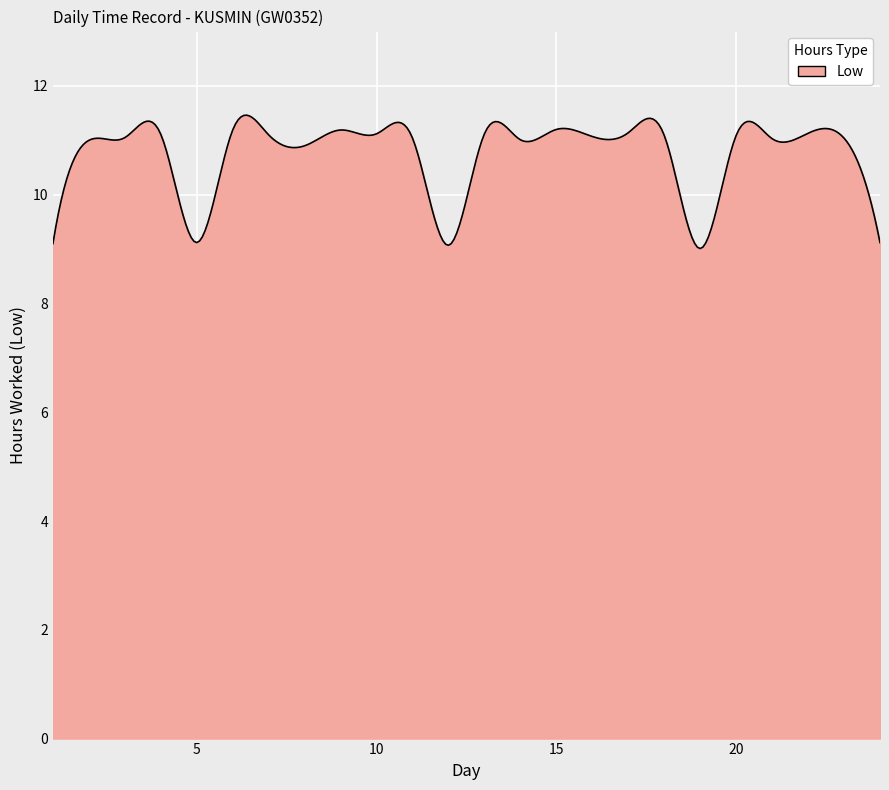

What is the greatest value displayed?

11.5